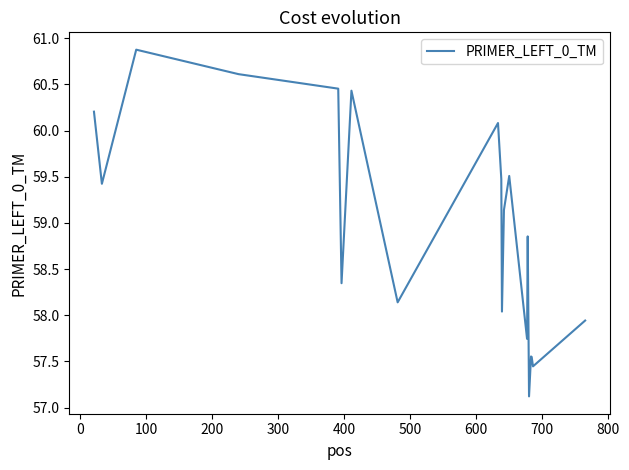

What is the difference between the maximum and minimum values?

3.8